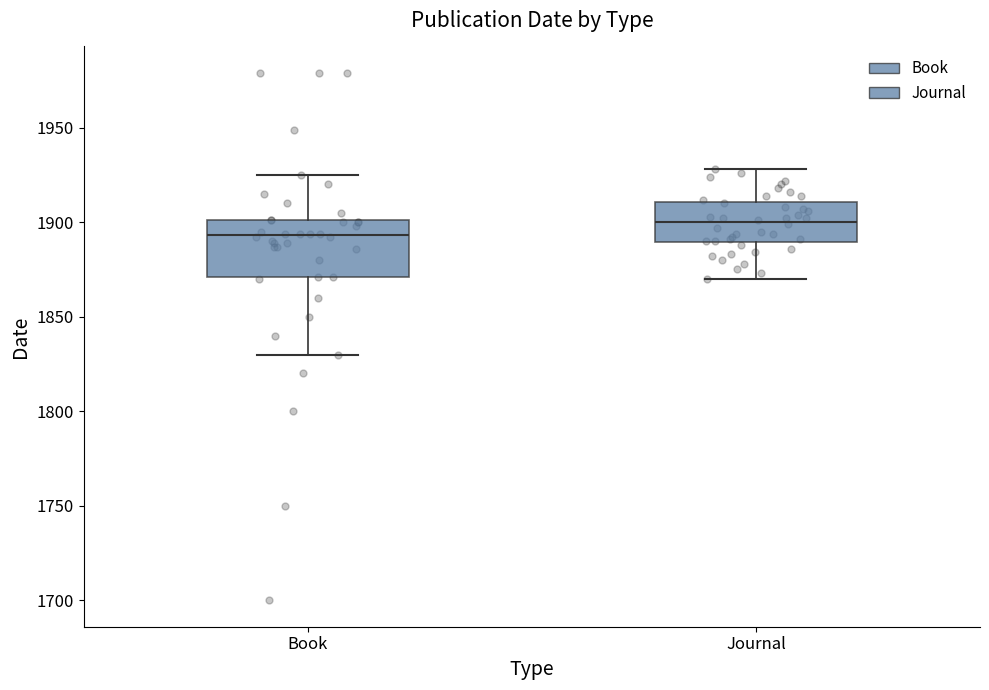

Which box is the tallest, from its lower edge to its upper edge?

Book